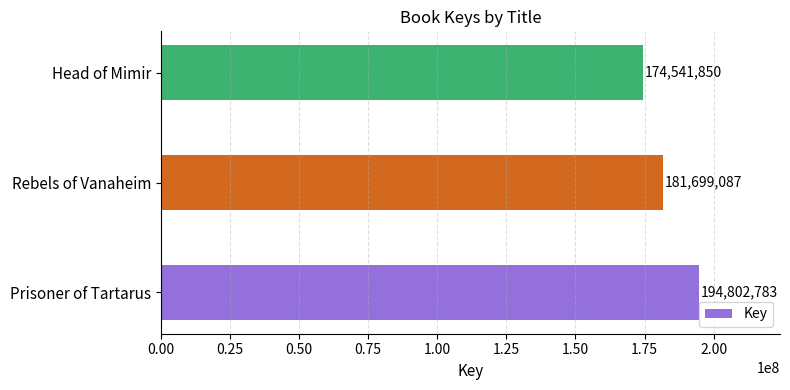

Reading bottom to top, transcribe all the data shown in this chart.

Prisoner of Tartarus=194802783	Rebels of Vanaheim=181699087	Head of Mimir=174541850